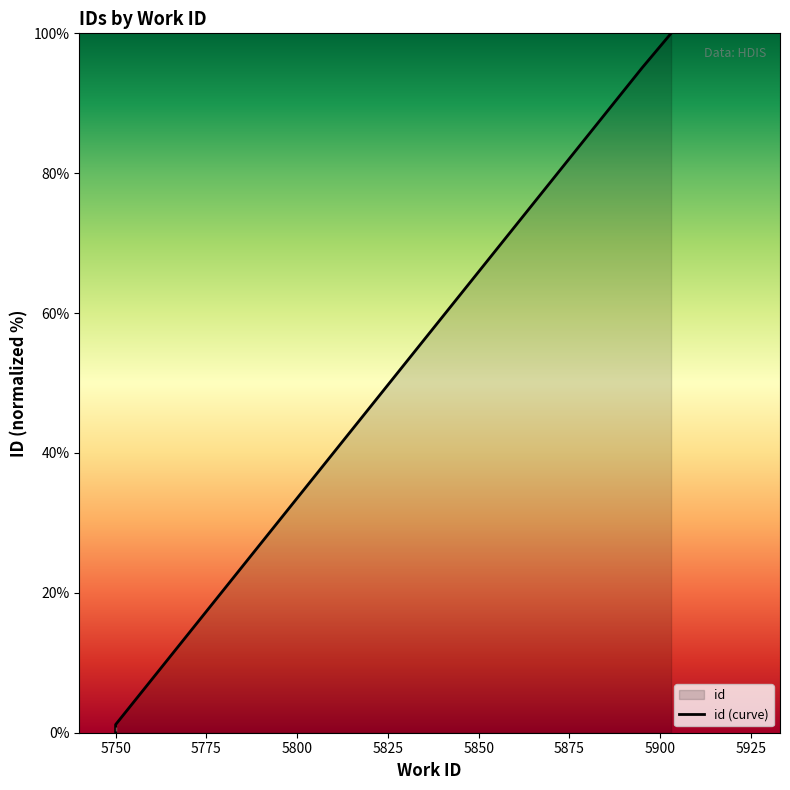

What is the difference between the second highest and second lowest values?

94.8